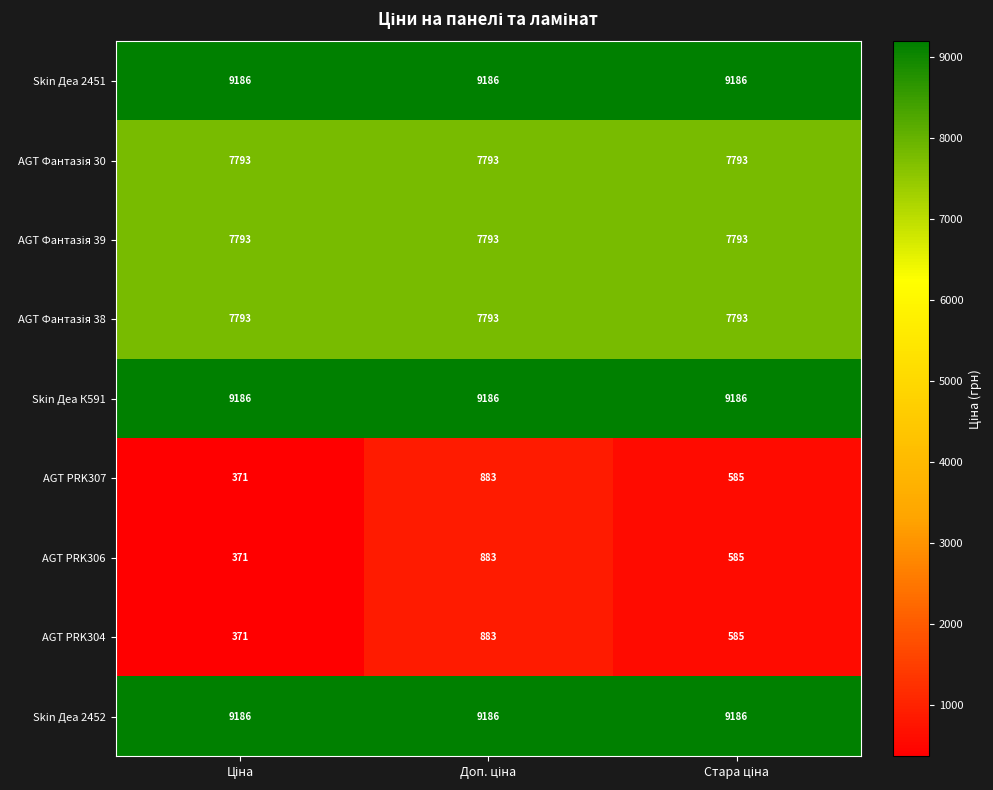

How many AGT PRK306 values are between 371 and 883?

3